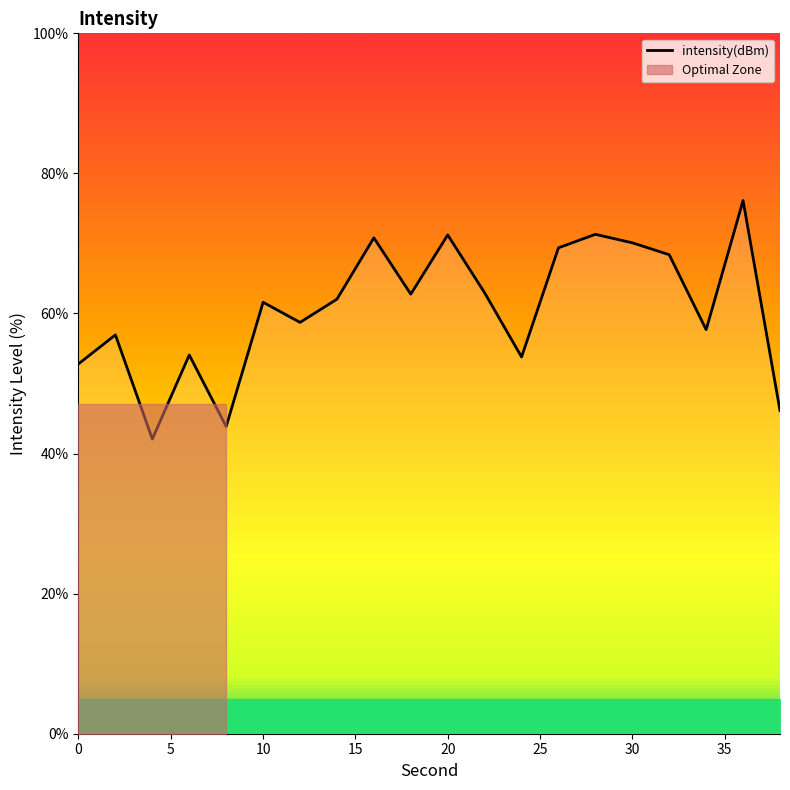

Rank the categories by value from lowest to highest.

4, 8, 38, 0, 24, 6, 2, 34, 12, 10, 14, 18, 22, 32, 26, 30, 16, 20, 28, 36